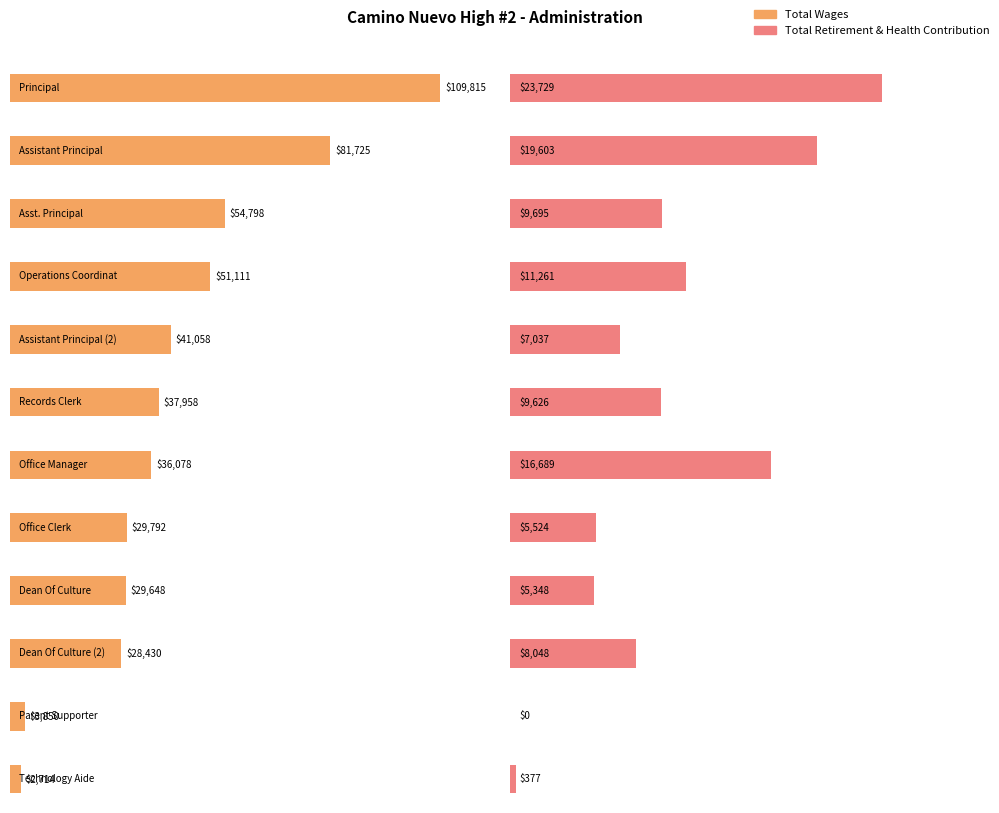

Where does the Total Retirement & Health Contribution series first go above 9626?

Principal